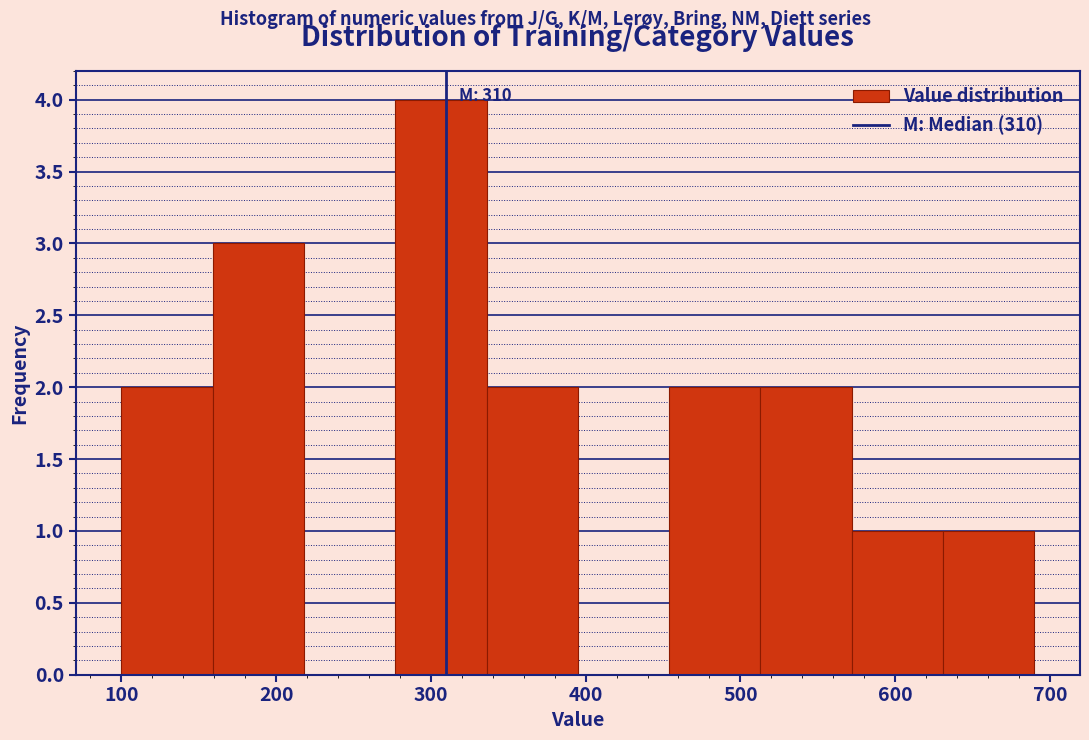

Which range on the x-axis has the tallest bar?

277 to 336